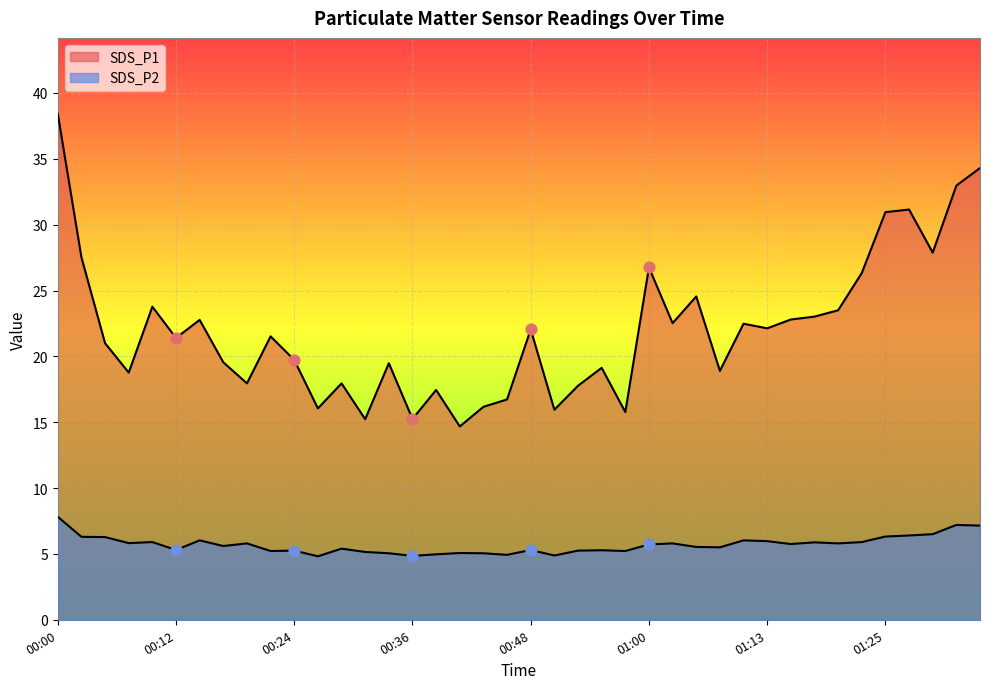

Which series has the largest total across all categories?

SDS_P1